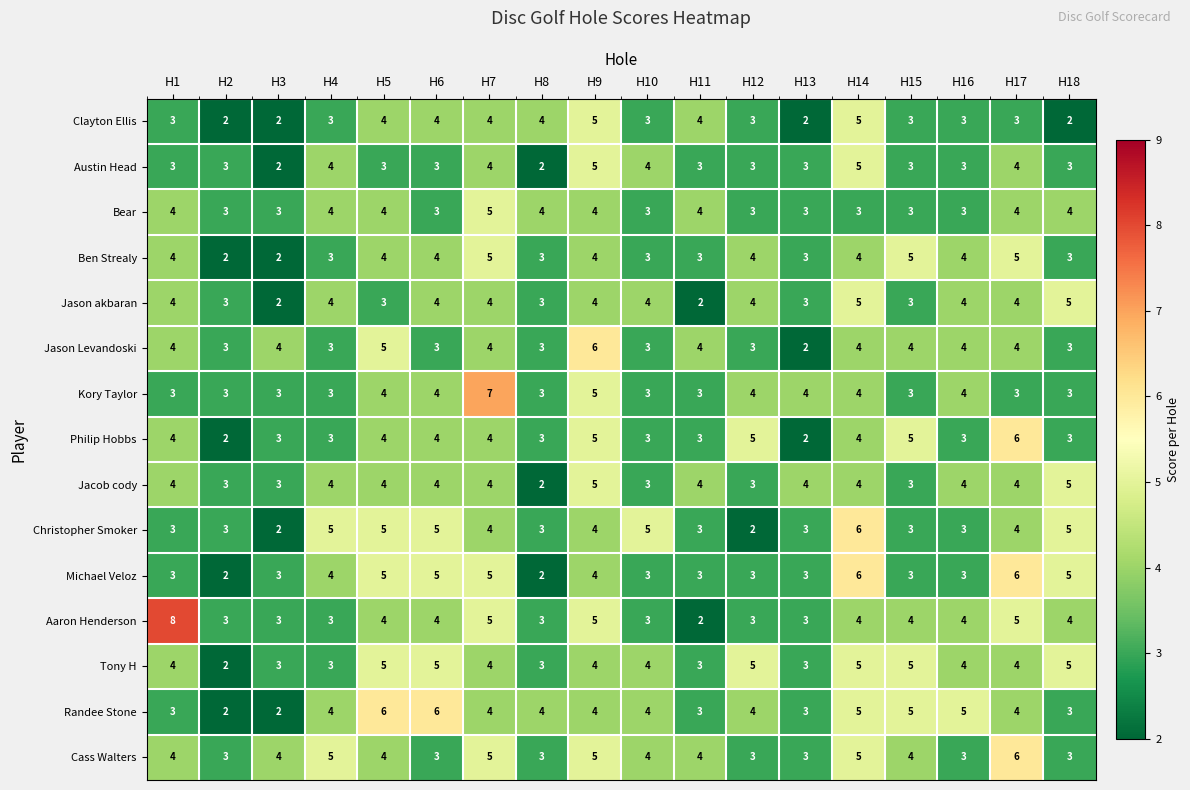

What value does the Ben Strealy series have at H12?

4